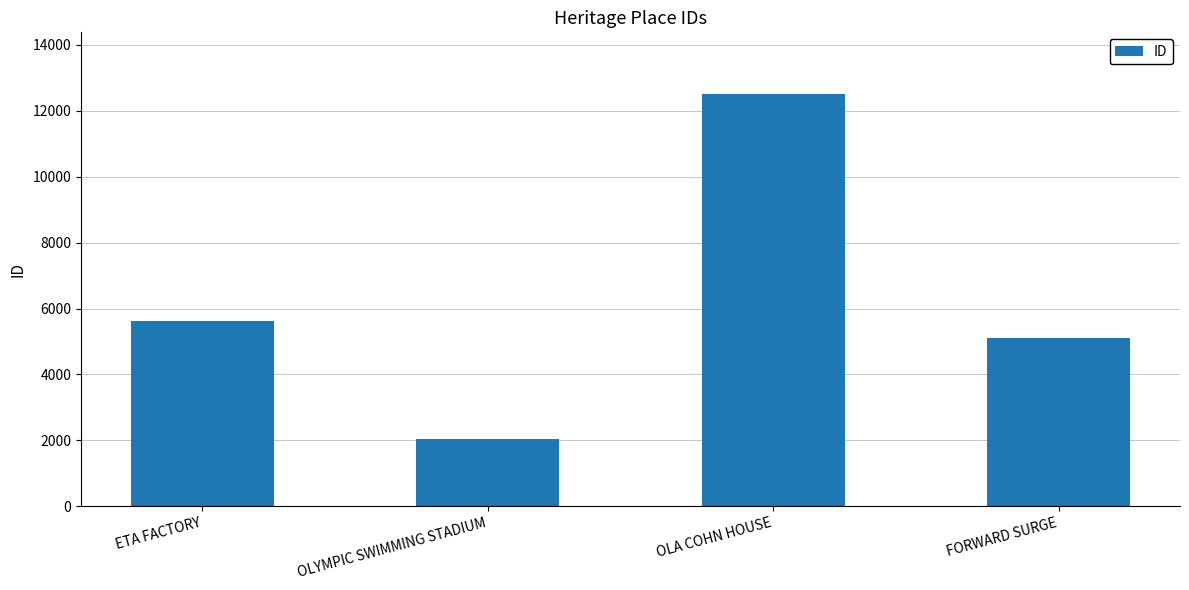

What is the average value?

6314